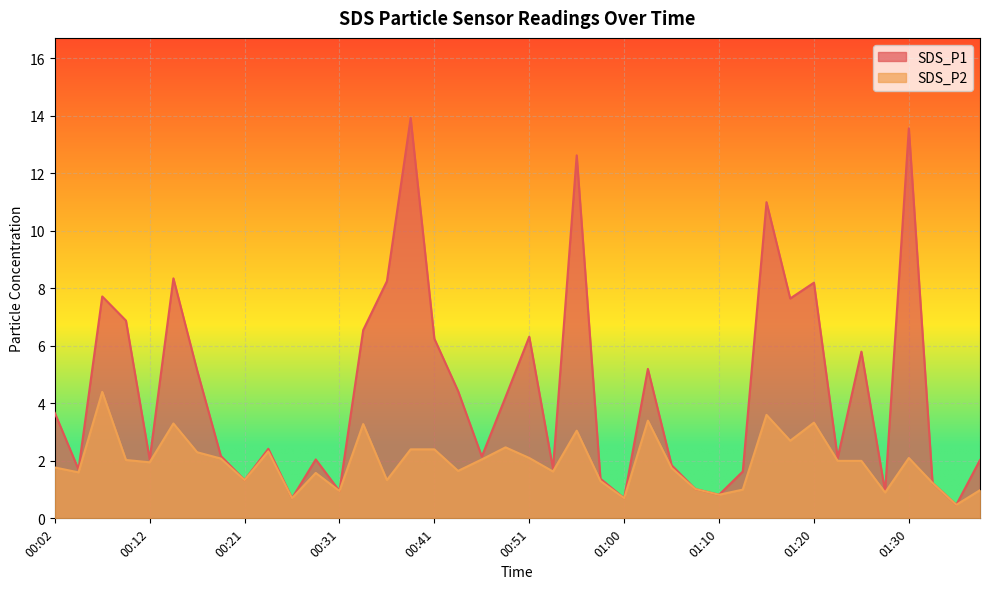

What is the sum of all SDS_P1 values?

177.2